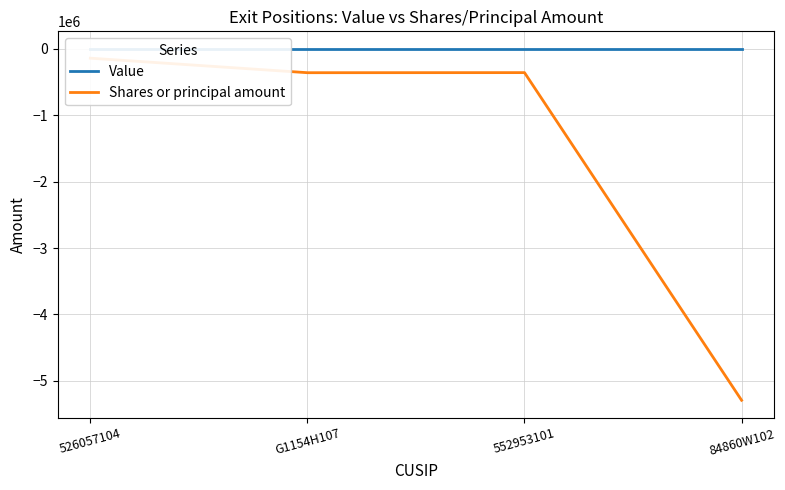

Is it true that Value equals 0 at G1154H107?

True